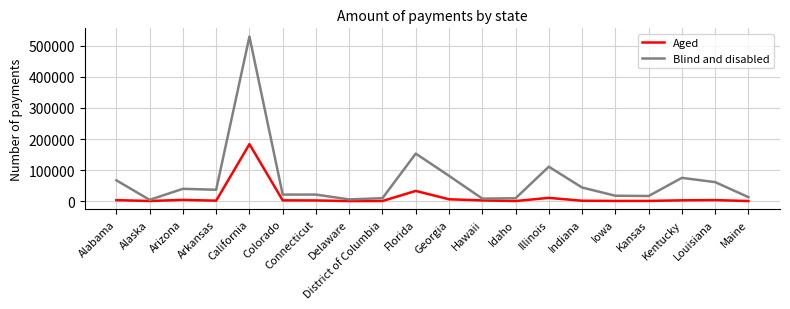

Where is Aged nearest to the value 91997?

Florida